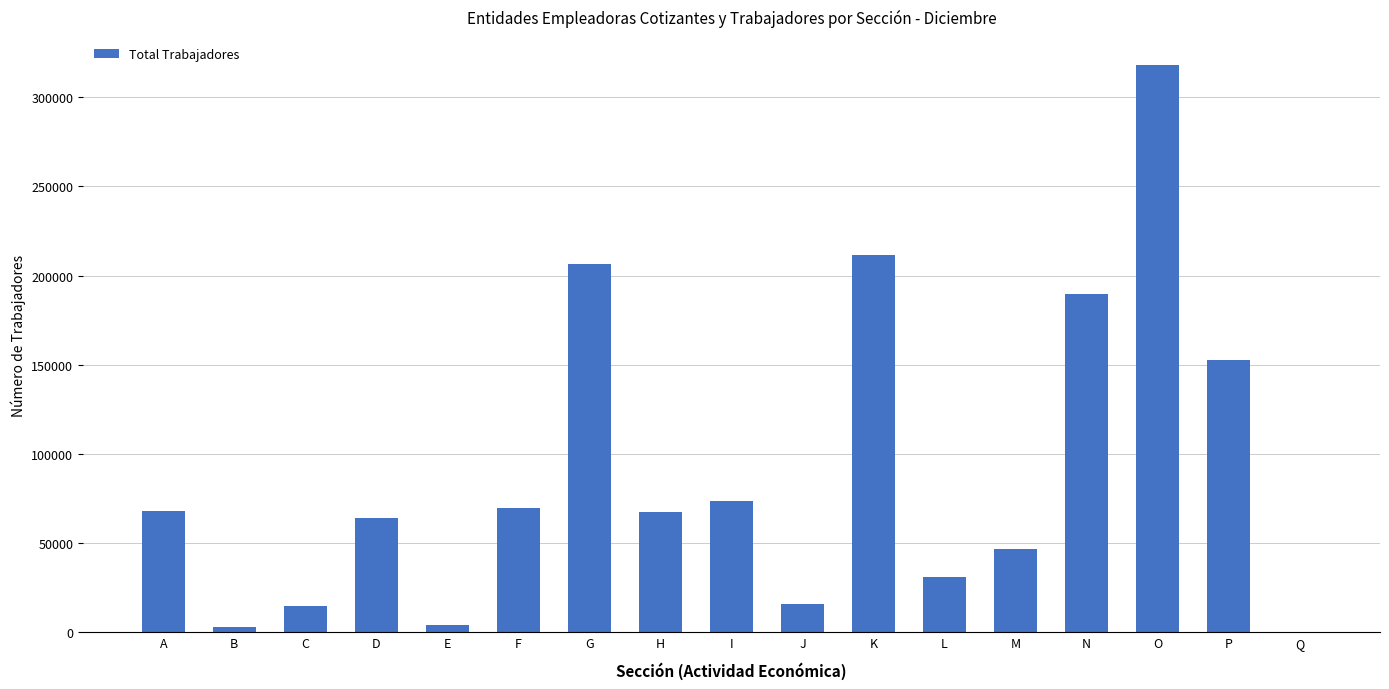

What value does the data have at K, to the nearest 100?

211600